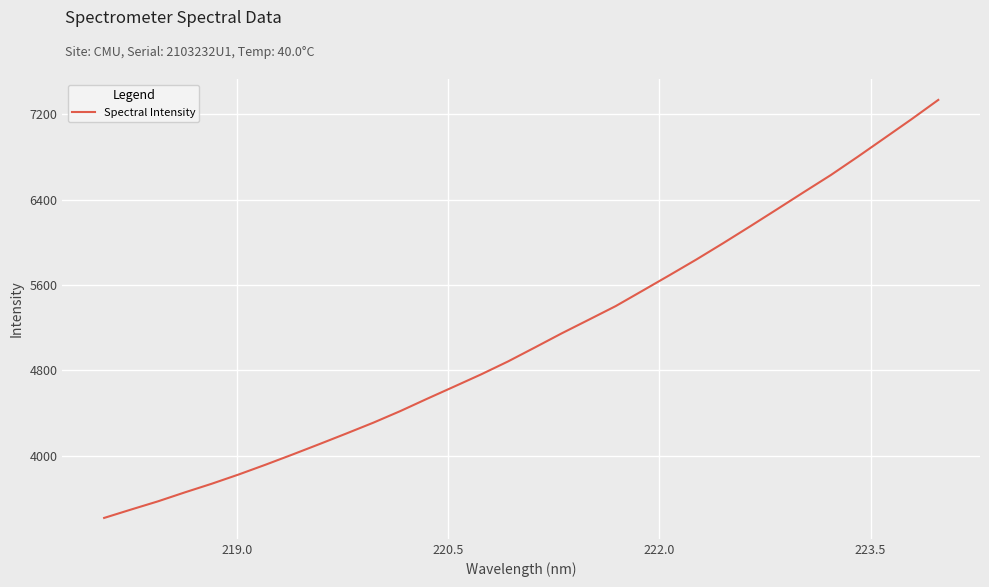

What is the minimum value shown in the chart?

3419.9